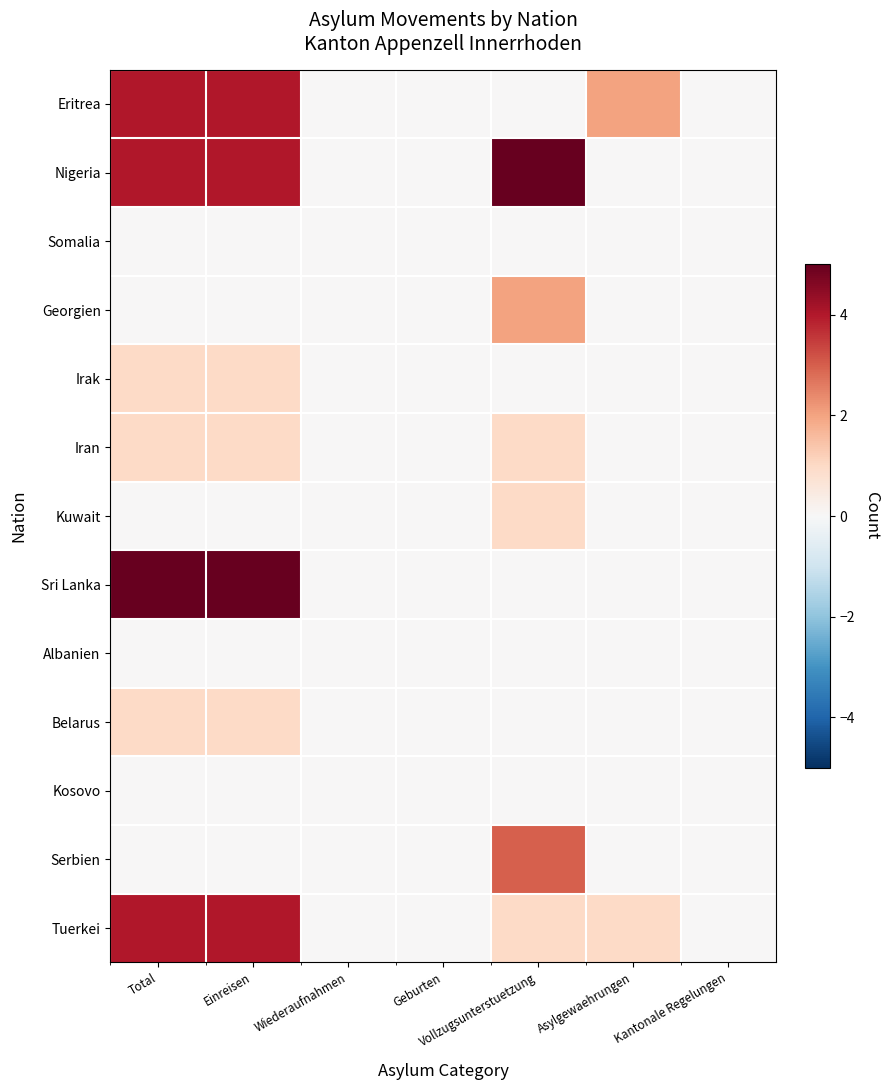

Reading left to right, list all the values displayed in this chart.

Eritrea: Total=4	Einreisen=4	Wiederaufnahmen=0	Geburten=0	Vollzugsunterstuetzung=0	Asylgewaehrungen=2	Kantonale Regelungen=0
Nigeria: Total=4	Einreisen=4	Wiederaufnahmen=0	Geburten=0	Vollzugsunterstuetzung=5	Asylgewaehrungen=0	Kantonale Regelungen=0
Somalia: Total=0	Einreisen=0	Wiederaufnahmen=0	Geburten=0	Vollzugsunterstuetzung=0	Asylgewaehrungen=0	Kantonale Regelungen=0
Georgien: Total=0	Einreisen=0	Wiederaufnahmen=0	Geburten=0	Vollzugsunterstuetzung=2	Asylgewaehrungen=0	Kantonale Regelungen=0
Irak: Total=1	Einreisen=1	Wiederaufnahmen=0	Geburten=0	Vollzugsunterstuetzung=0	Asylgewaehrungen=0	Kantonale Regelungen=0
Iran: Total=1	Einreisen=1	Wiederaufnahmen=0	Geburten=0	Vollzugsunterstuetzung=1	Asylgewaehrungen=0	Kantonale Regelungen=0
Kuwait: Total=0	Einreisen=0	Wiederaufnahmen=0	Geburten=0	Vollzugsunterstuetzung=1	Asylgewaehrungen=0	Kantonale Regelungen=0
Sri Lanka: Total=5	Einreisen=5	Wiederaufnahmen=0	Geburten=0	Vollzugsunterstuetzung=0	Asylgewaehrungen=0	Kantonale Regelungen=0
Albanien: Total=0	Einreisen=0	Wiederaufnahmen=0	Geburten=0	Vollzugsunterstuetzung=0	Asylgewaehrungen=0	Kantonale Regelungen=0
Belarus: Total=1	Einreisen=1	Wiederaufnahmen=0	Geburten=0	Vollzugsunterstuetzung=0	Asylgewaehrungen=0	Kantonale Regelungen=0
Kosovo: Total=0	Einreisen=0	Wiederaufnahmen=0	Geburten=0	Vollzugsunterstuetzung=0	Asylgewaehrungen=0	Kantonale Regelungen=0
Serbien: Total=0	Einreisen=0	Wiederaufnahmen=0	Geburten=0	Vollzugsunterstuetzung=3	Asylgewaehrungen=0	Kantonale Regelungen=0
Tuerkei: Total=4	Einreisen=4	Wiederaufnahmen=0	Geburten=0	Vollzugsunterstuetzung=1	Asylgewaehrungen=1	Kantonale Regelungen=0